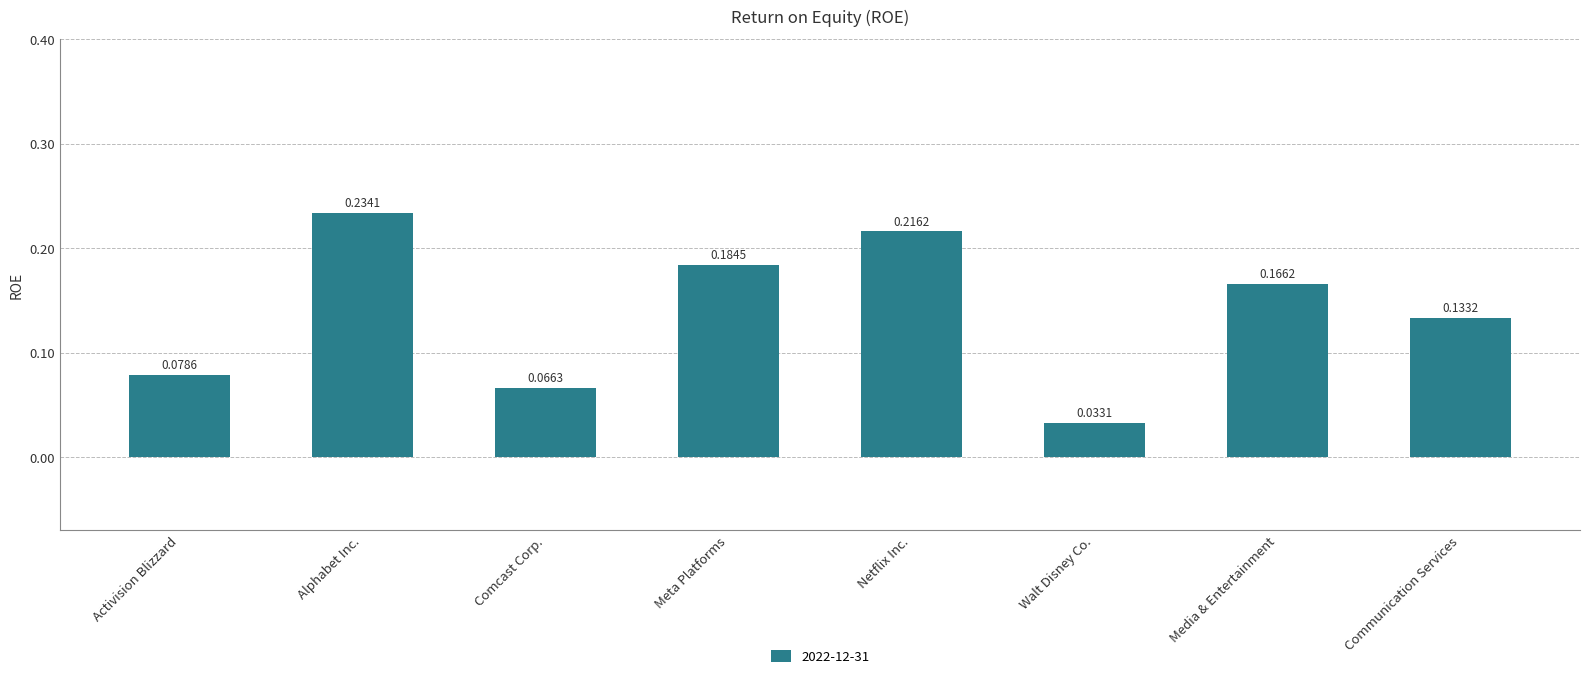

Count the number of categories in the chart.

8